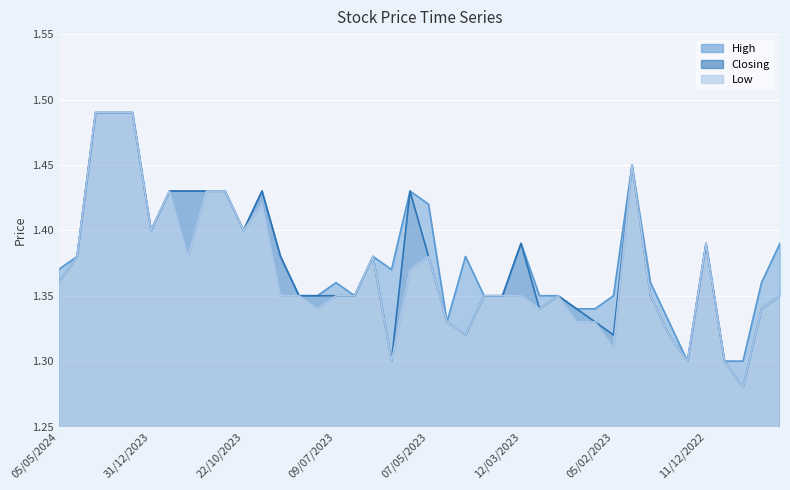

What is the minimum value for High?

1.3